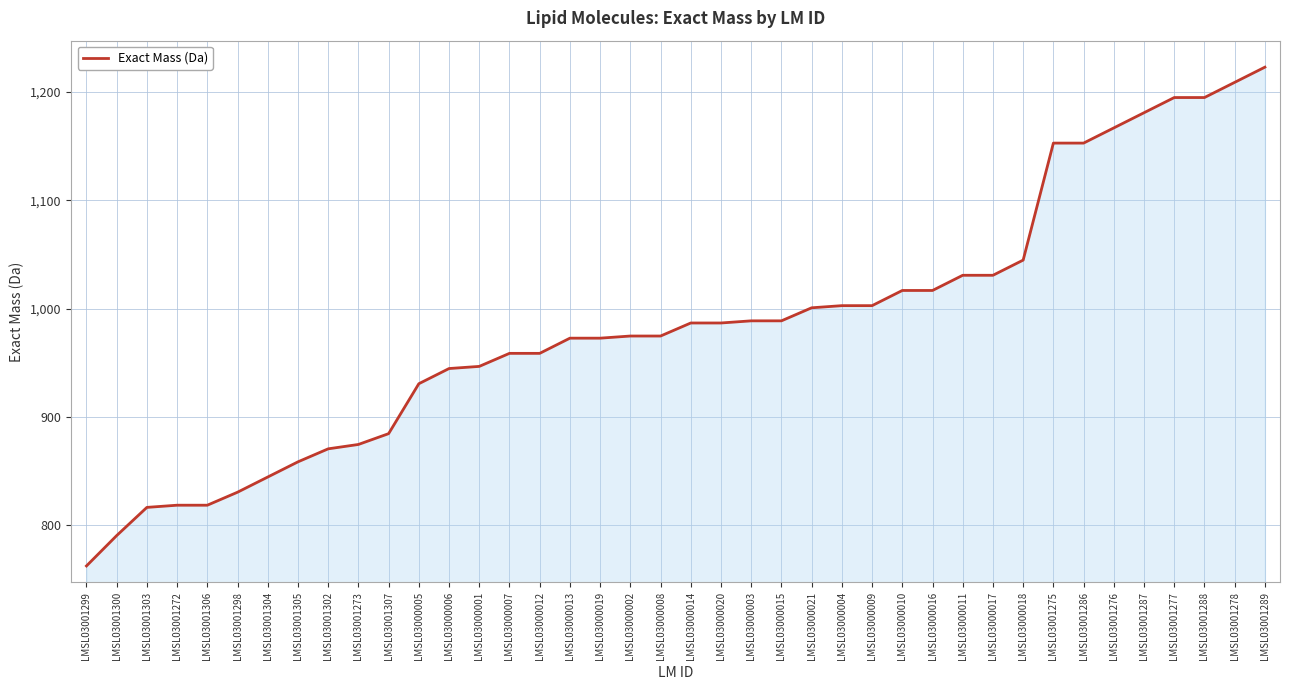

What is the minimum value shown in the chart?

762.5